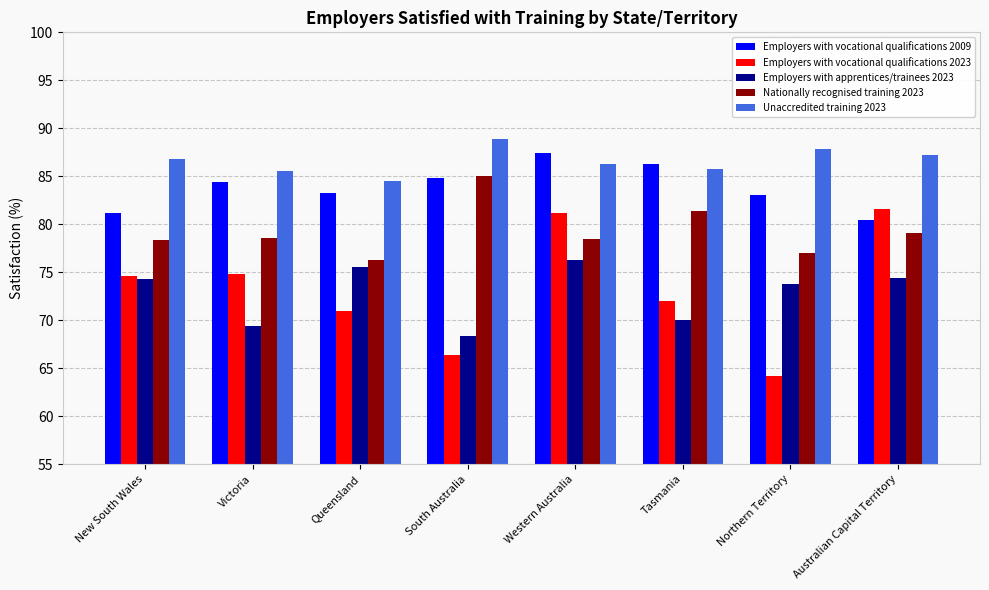

True or false: Nationally recognised training 2023 has a value of 27.6 at Northern Territory.

False